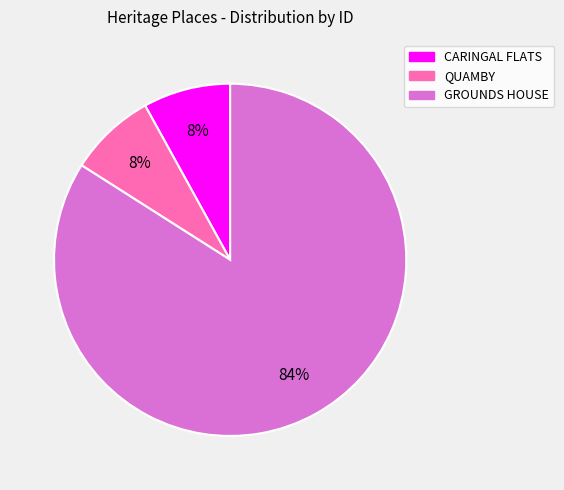

Combined, do GROUNDS HOUSE and QUAMBY account for over 50%?

Yes